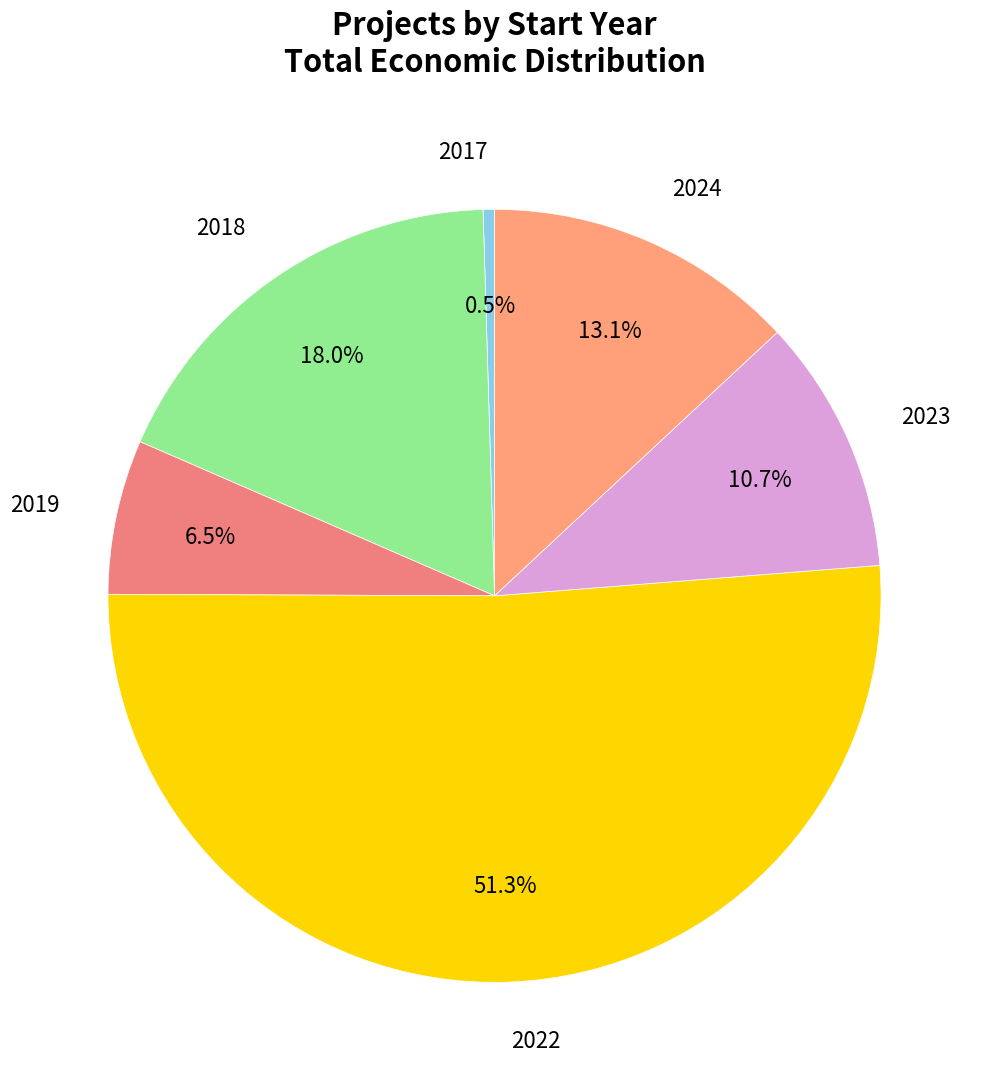

To the nearest percent, what is the combined percentage of 2022 and 2023?

62%